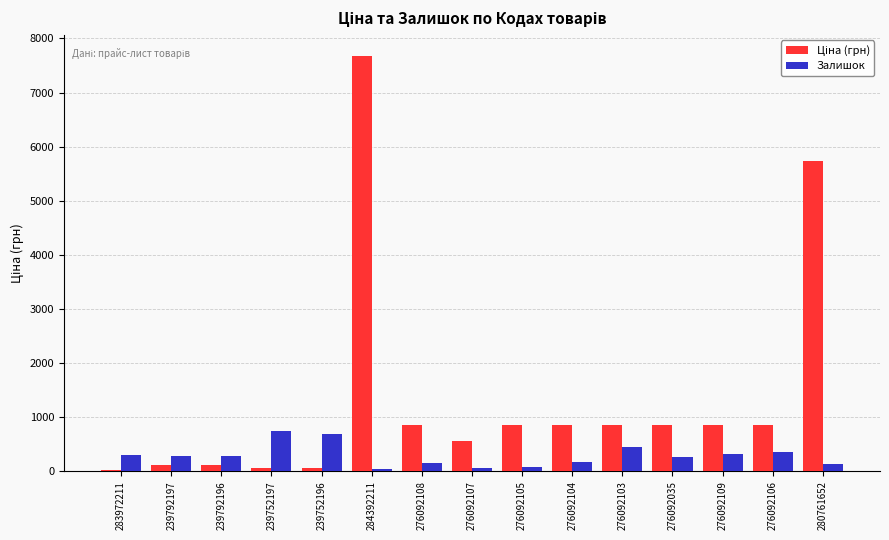

What is the sum of all Залишок values?

4350.0